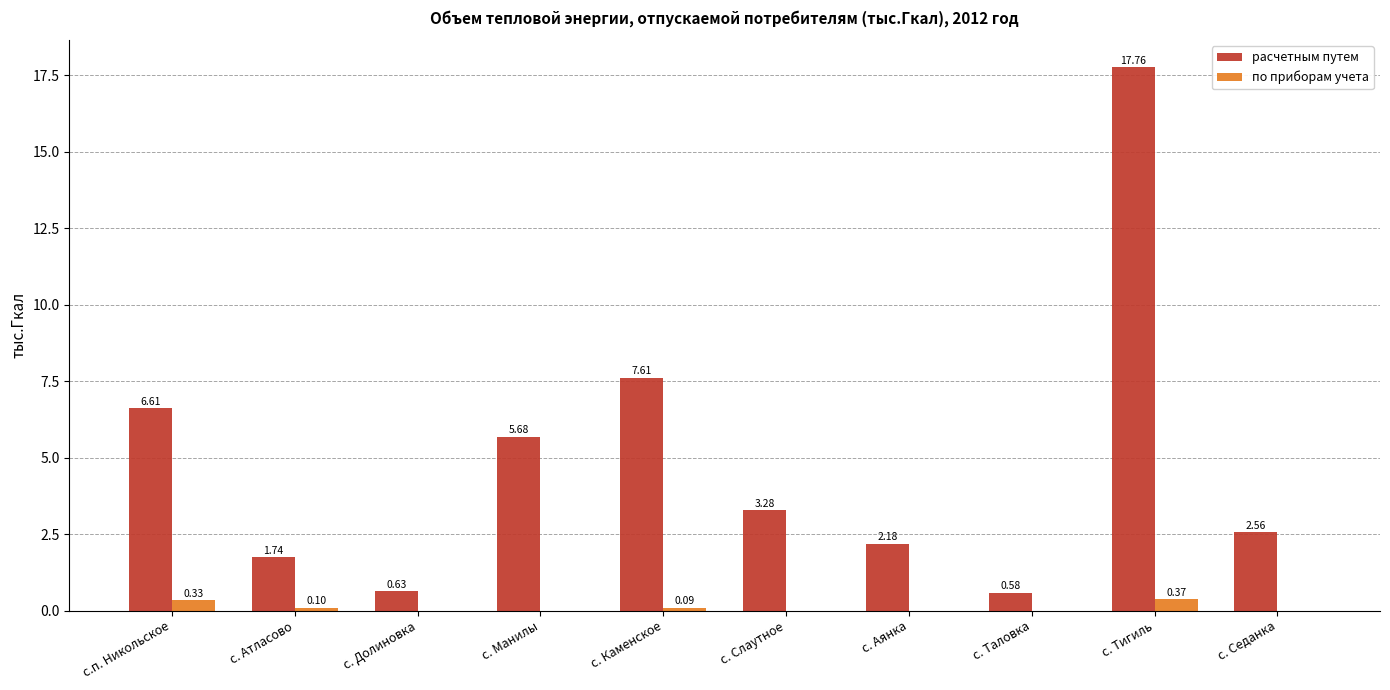

At which label does по приборам учета reach its peak?

с. Тигиль